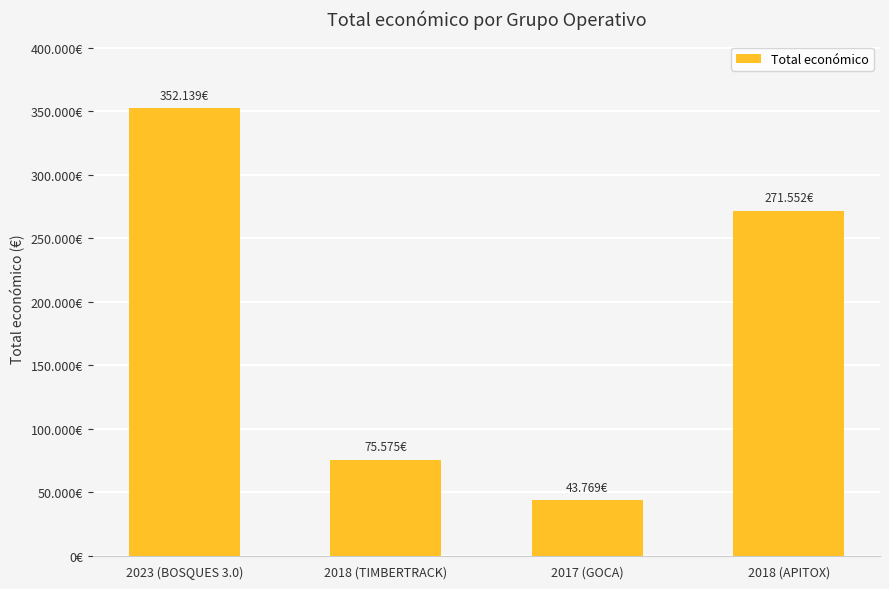

Which category has the highest value across all series?

2023 (BOSQUES 3.0)